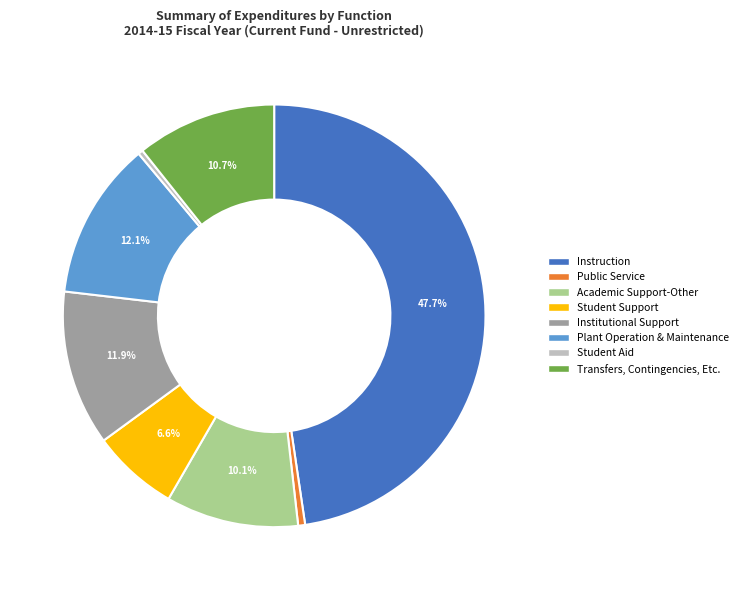

To the nearest percent, what is the average slice percentage?

12%